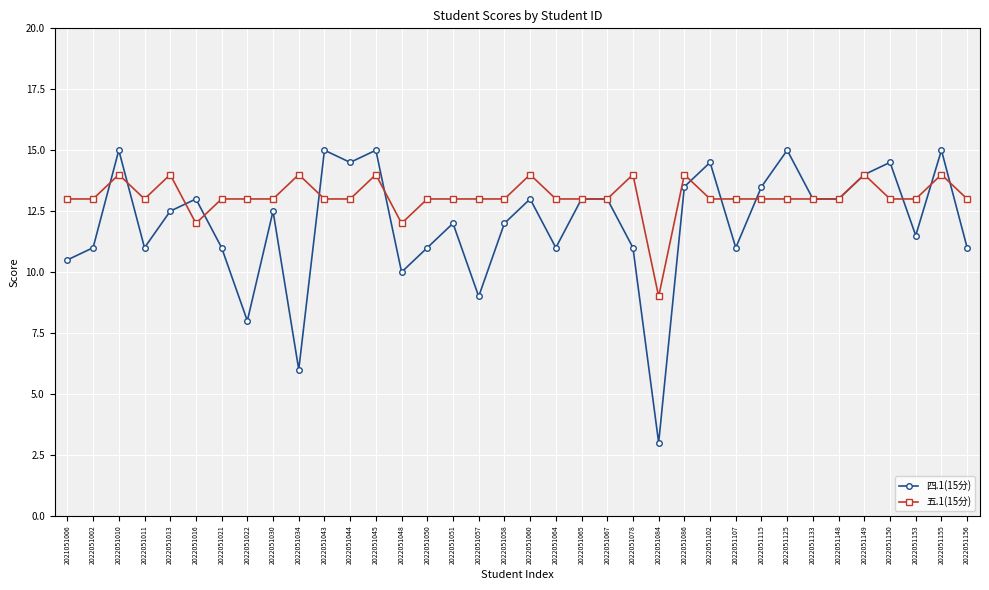

True or false: 四.1(15分) and 五.1(15分) cross at least once.

True